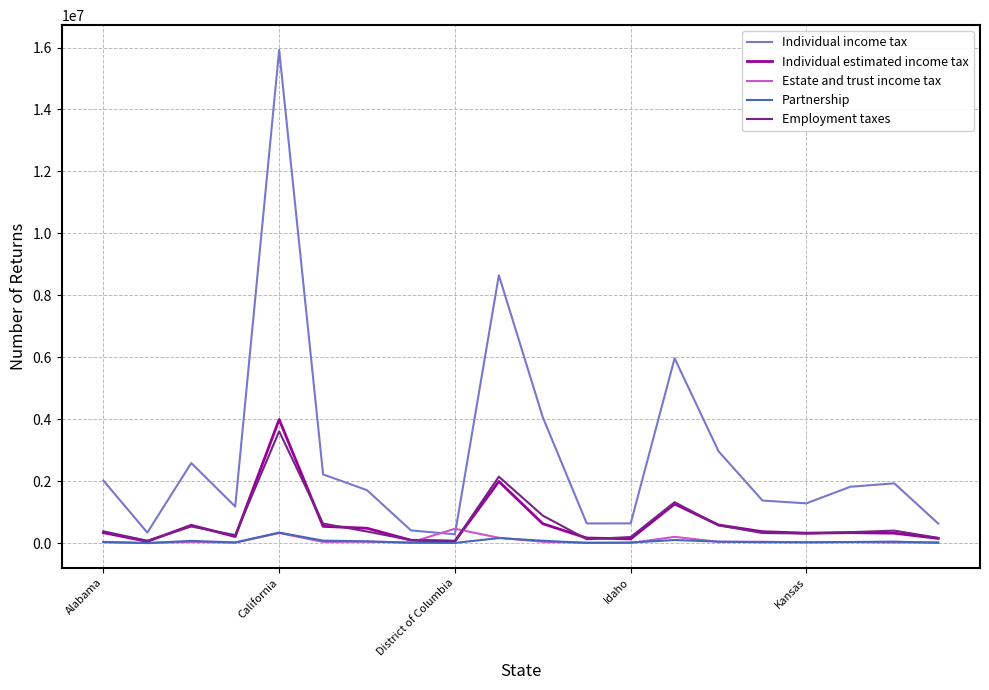

Which series has the largest range (max minus min)?

Individual income tax